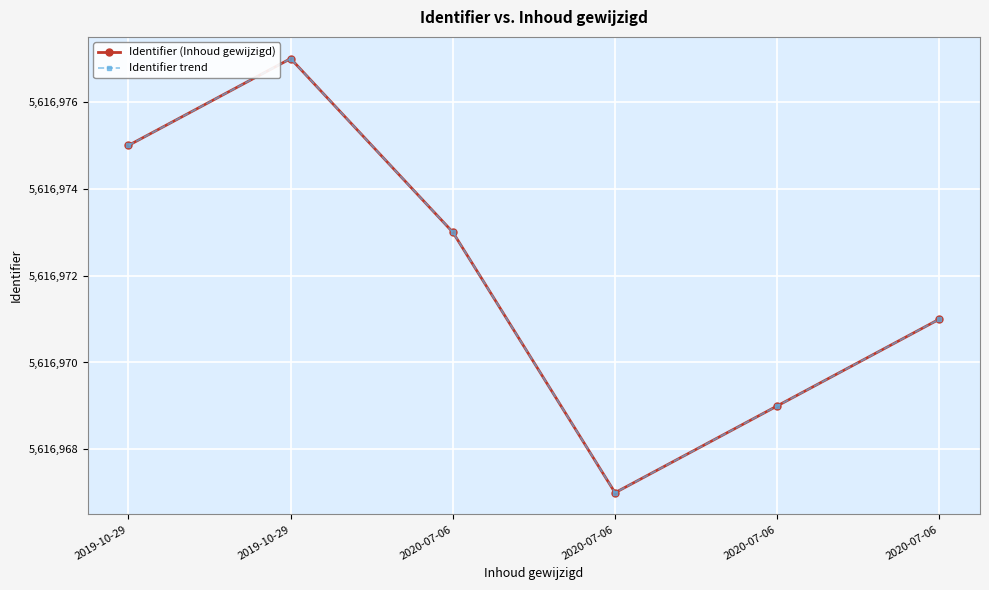

At which label does Identifier trend reach its peak?

2019-10-29